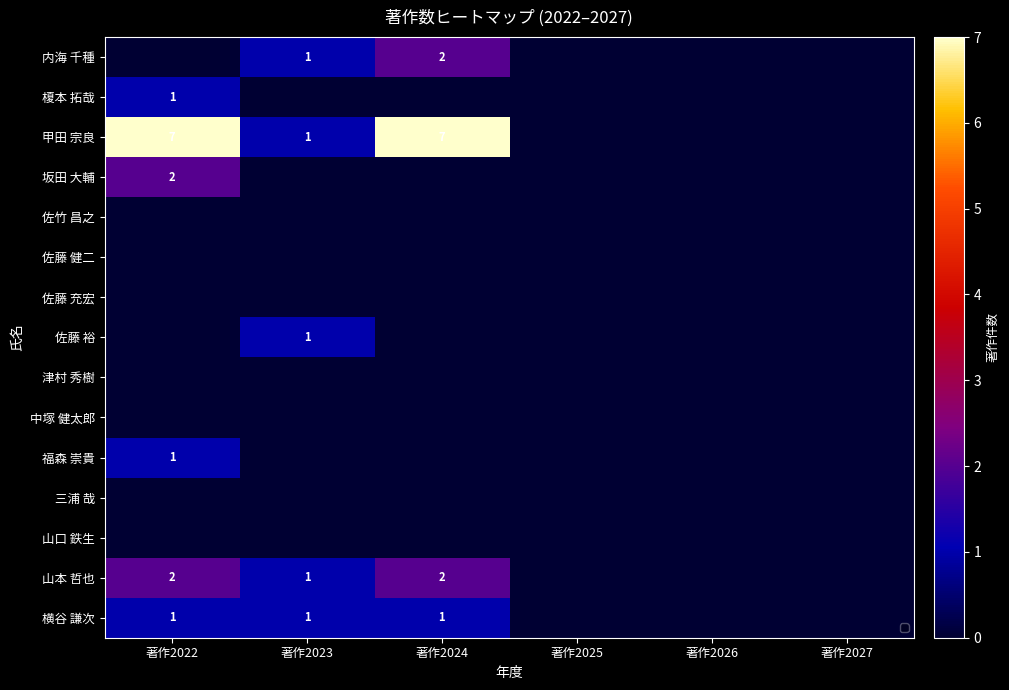

Which category has the lowest value in the 内海 千種 series?

著作2022